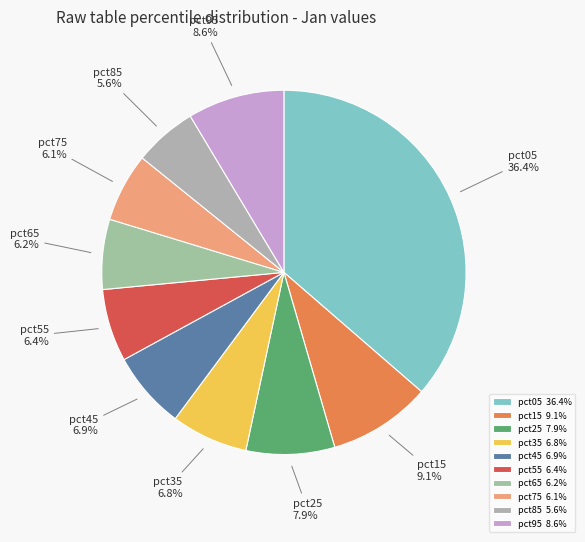

The pct75 slice represents 6% of the pie. True or false?

True